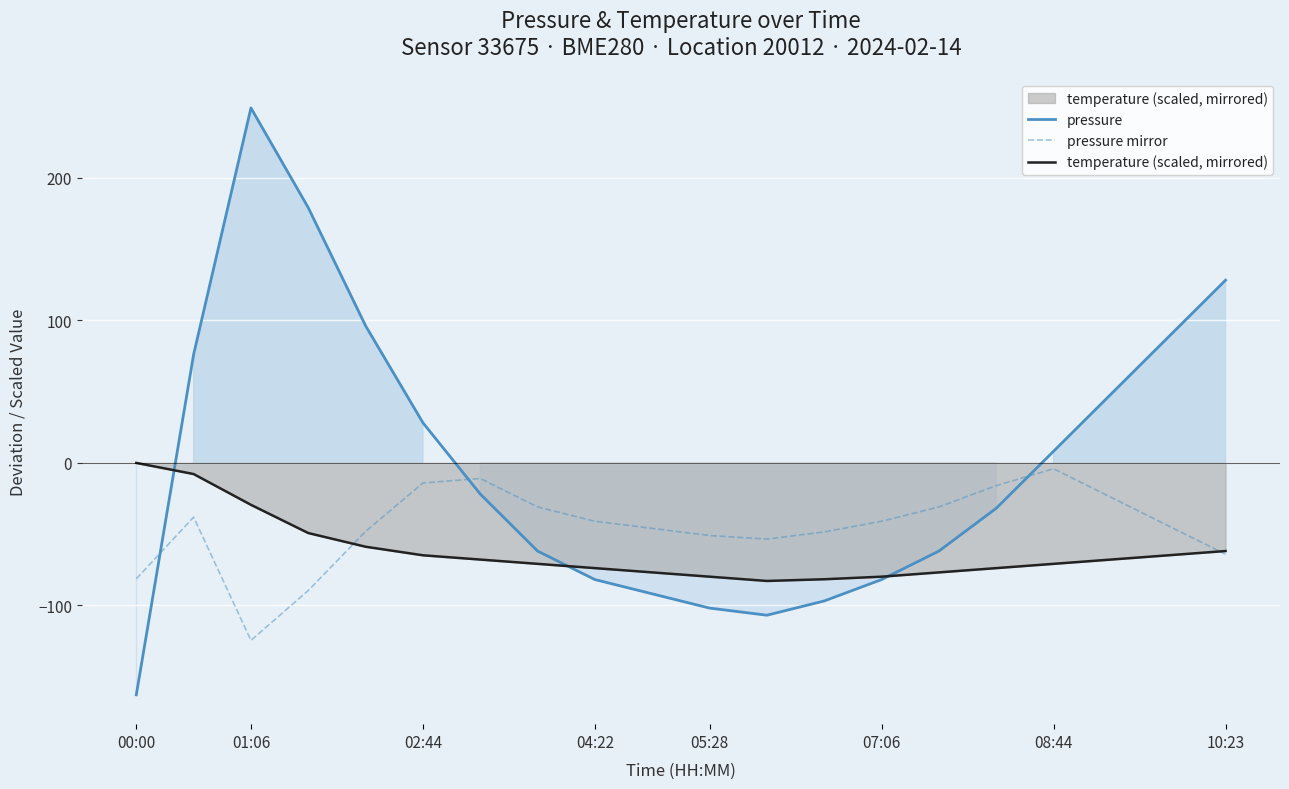

Is it true that pressure equals -101.8 at 05:28?

True